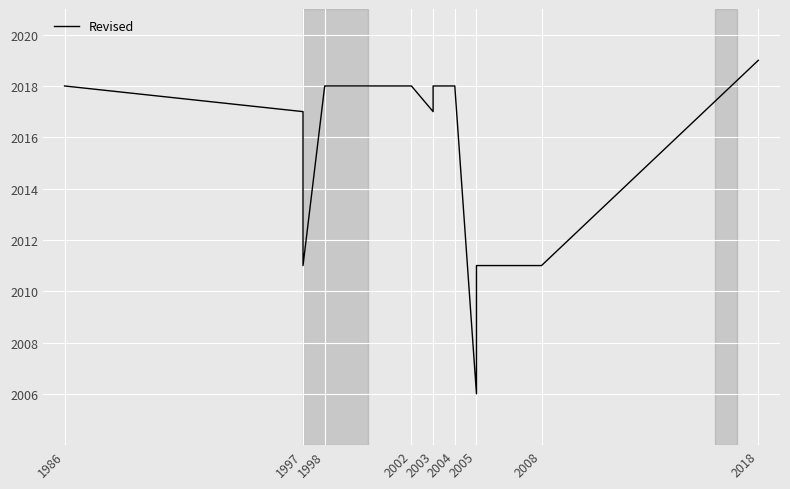

How many lines are shown in the chart?

1